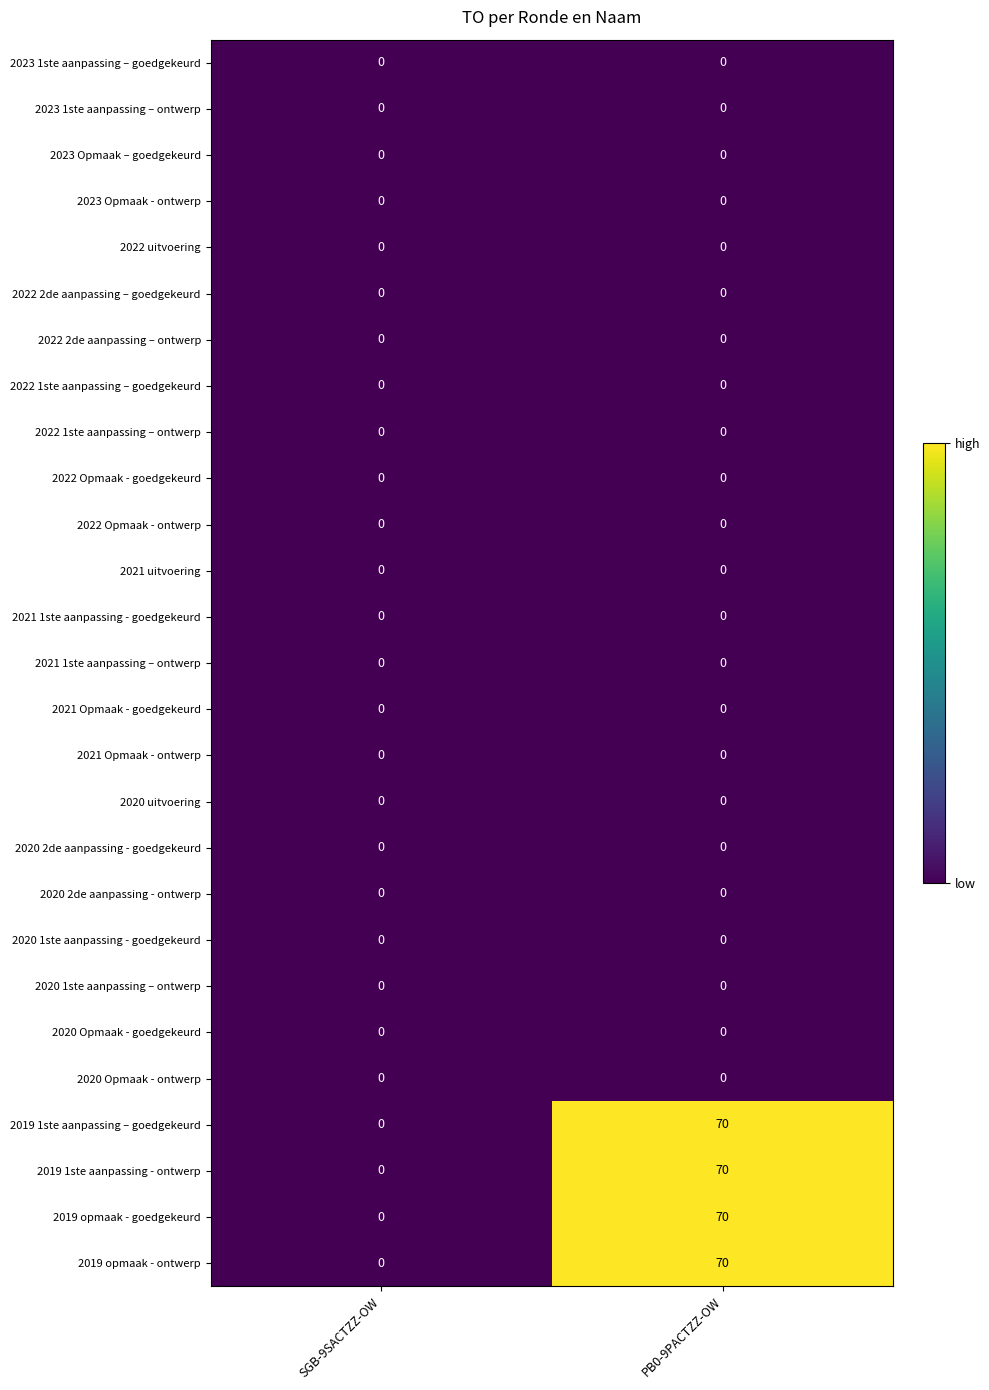

What is the total value across all series at PB0-9PACTZZ-OW?

280